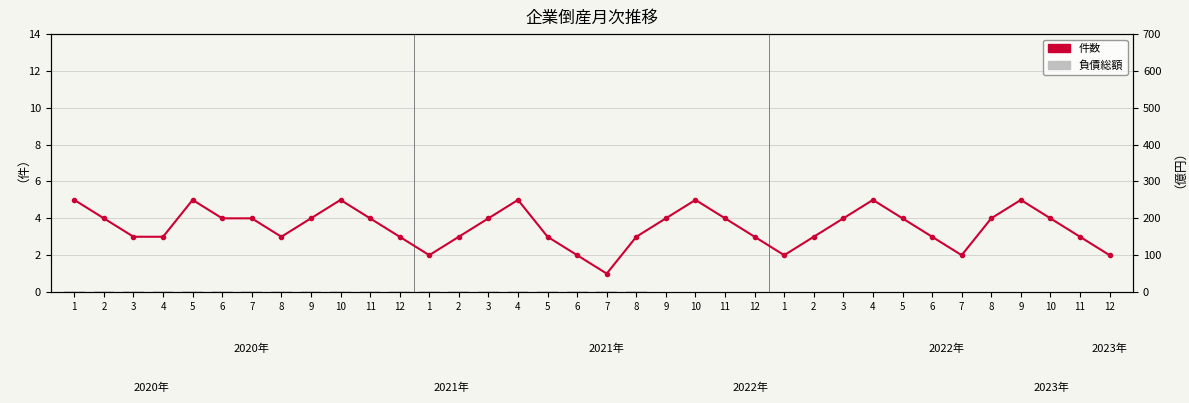

At how many categories does at least one series exceed 3?

19